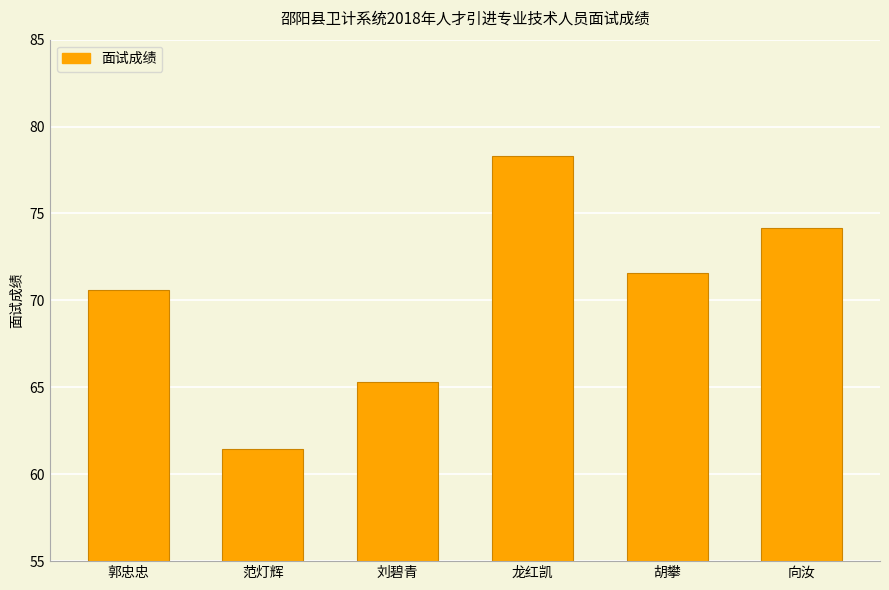

Reading right to left, list all the values displayed in this chart.

74.1	71.6	78.3	65.3	61.4	70.6